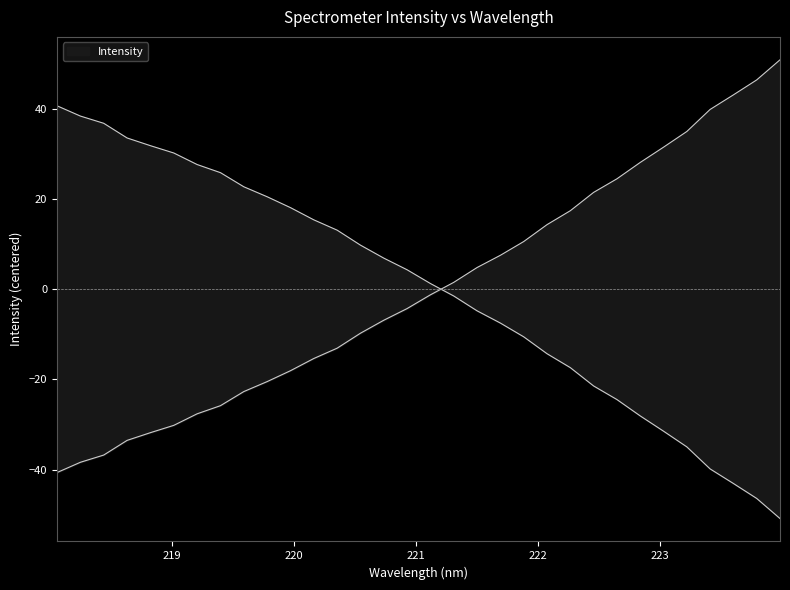

What is the label of the 32nd point from the left?

223.9802